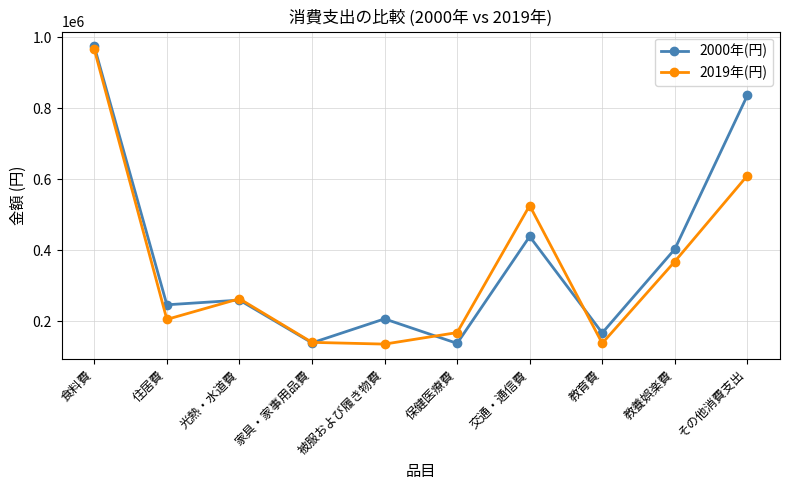

What is the average value of the 2000年(円) series?

380794